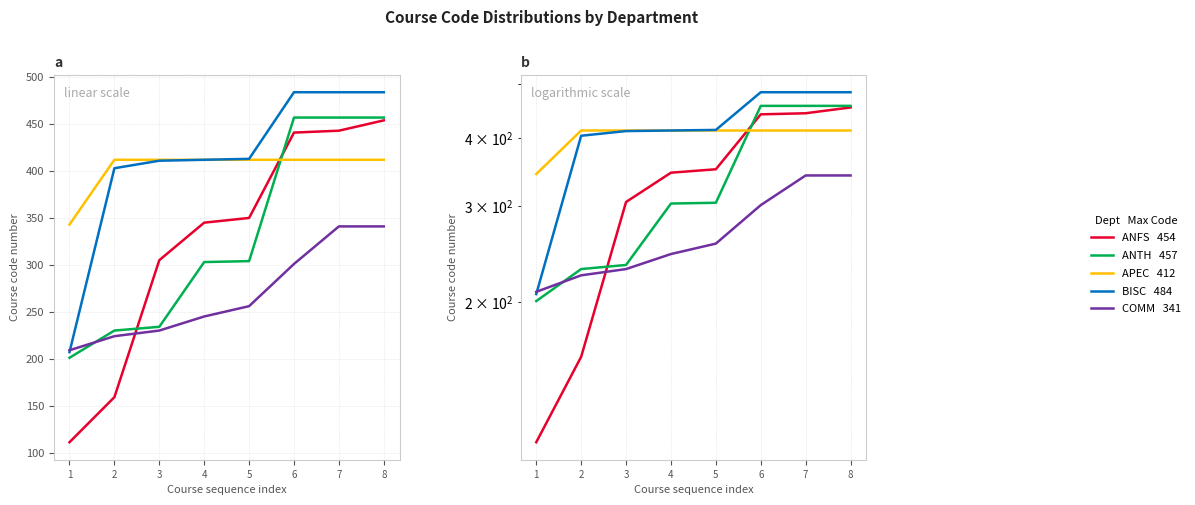

At which label is APEC closest to 377?

1